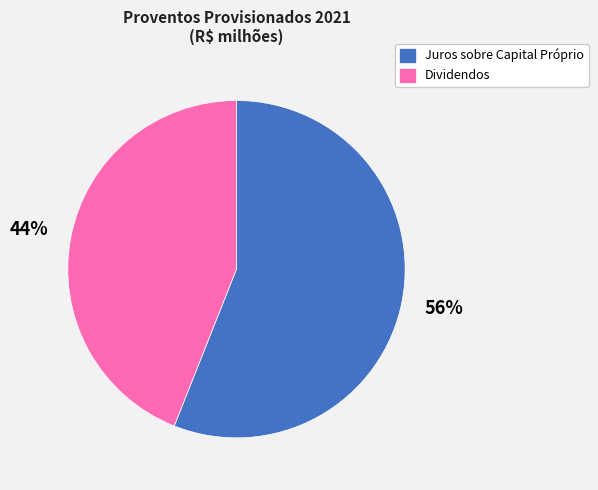

True or false: Dividendos accounts for 44% of the total.

True